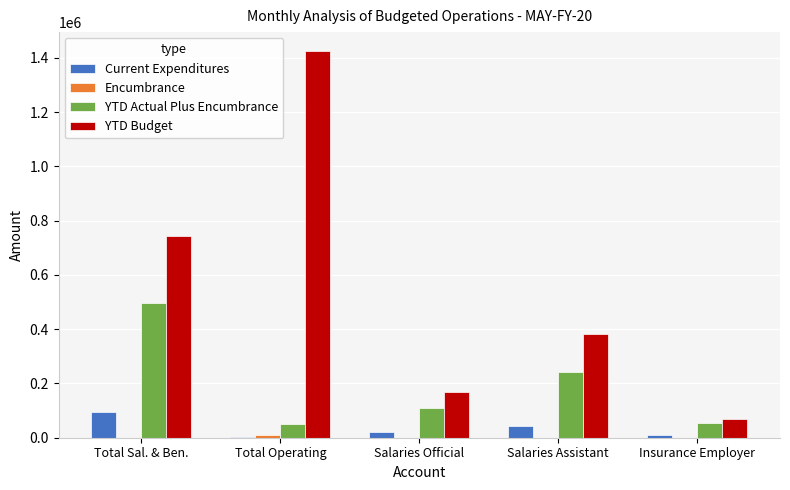

Which category has the highest value in the Current Expenditures series?

Total Sal. & Ben.